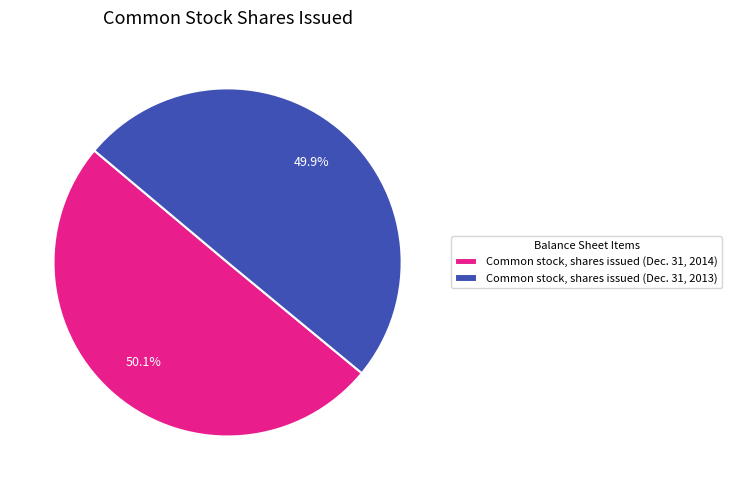

Combined, do Common stock, shares issued (Dec. 31, 2014) and Common stock, shares issued (Dec. 31, 2013) account for over 50%?

Yes